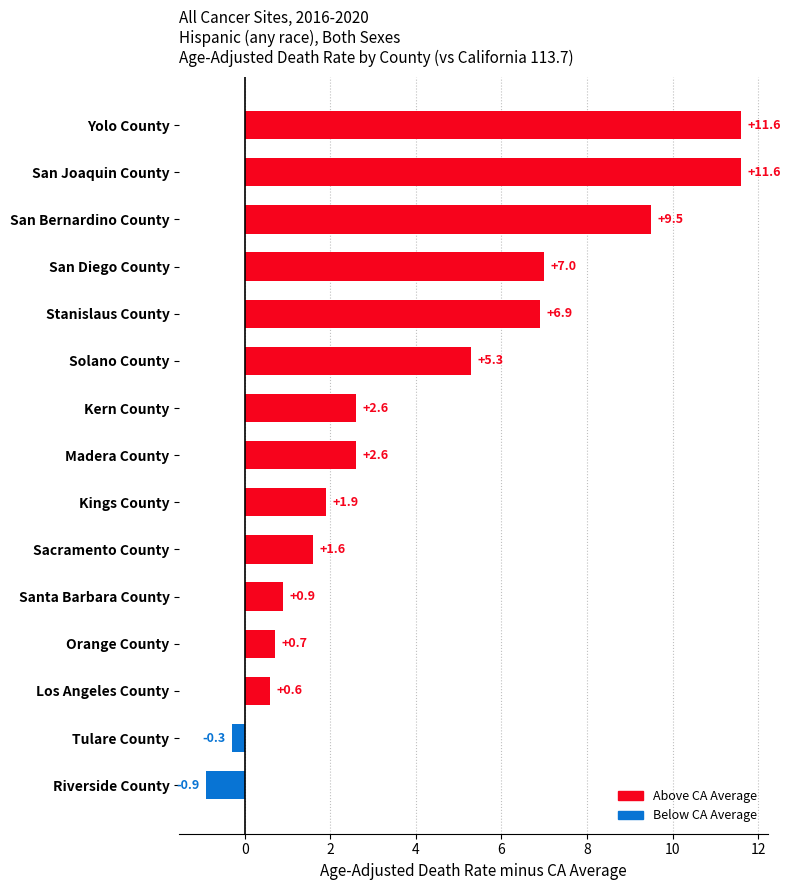

How many positive values are there?

13